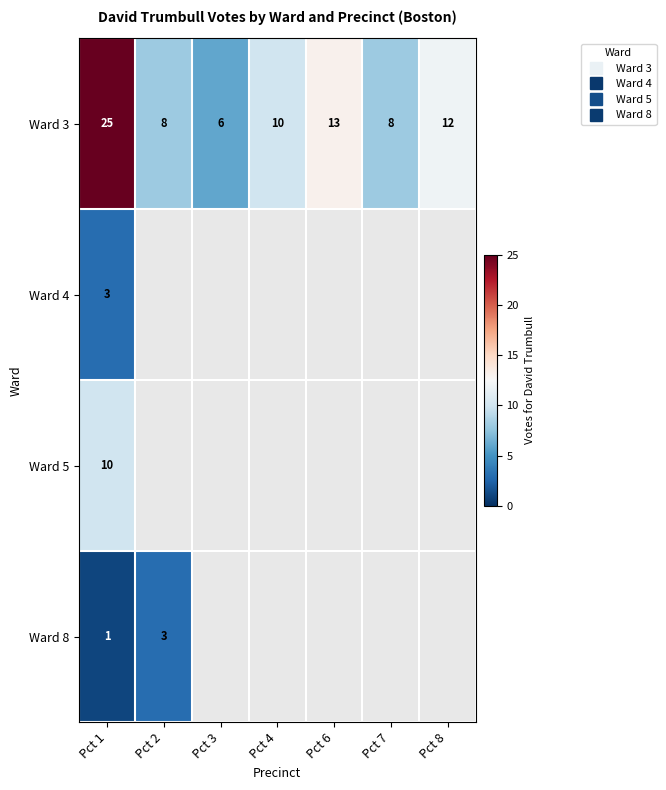

Which series has the largest range (max minus min)?

Ward 3